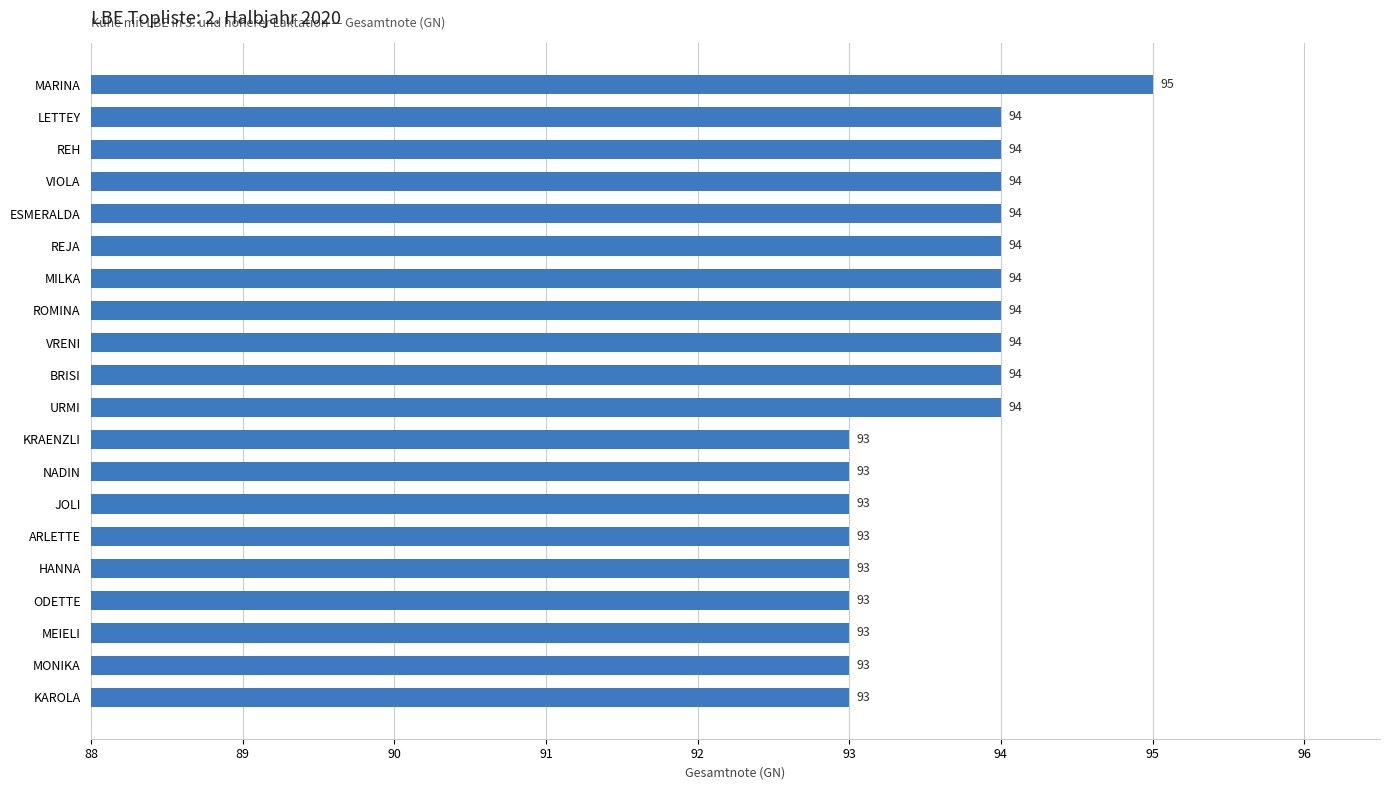

What is the greatest value displayed?

95